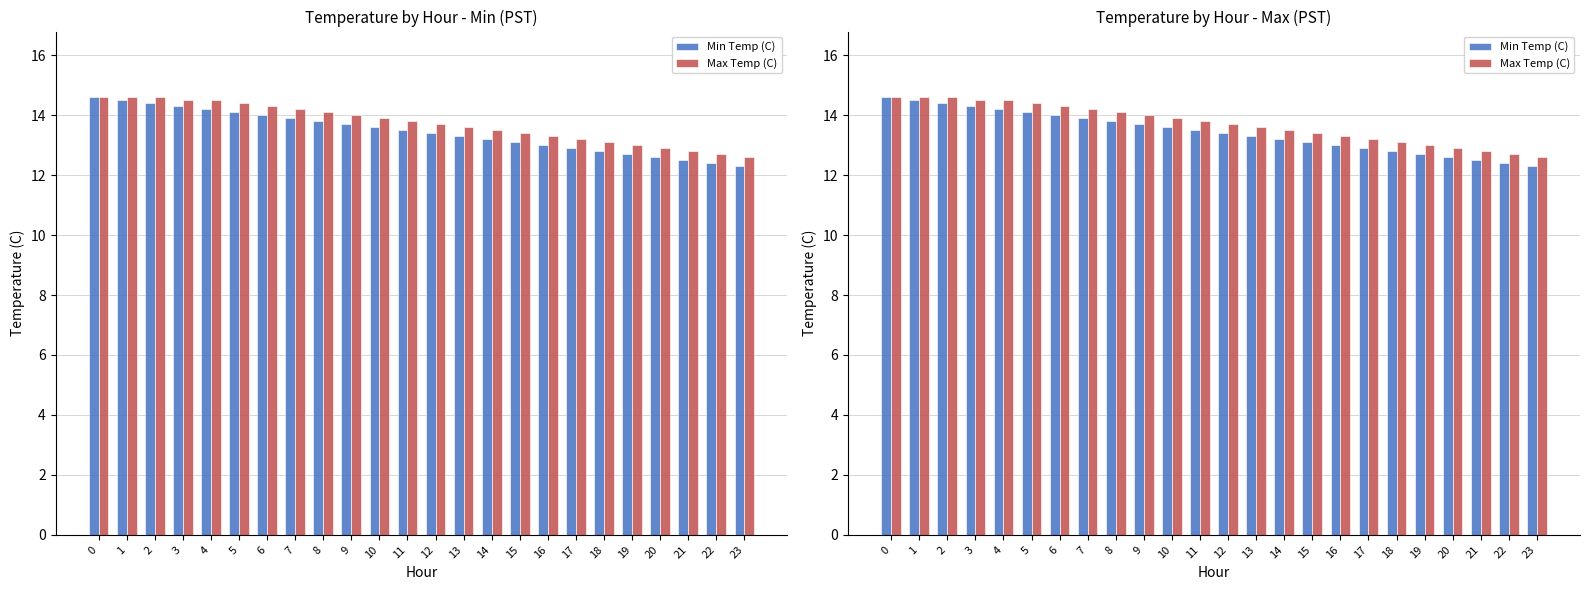

Count the number of data series in this chart.

2